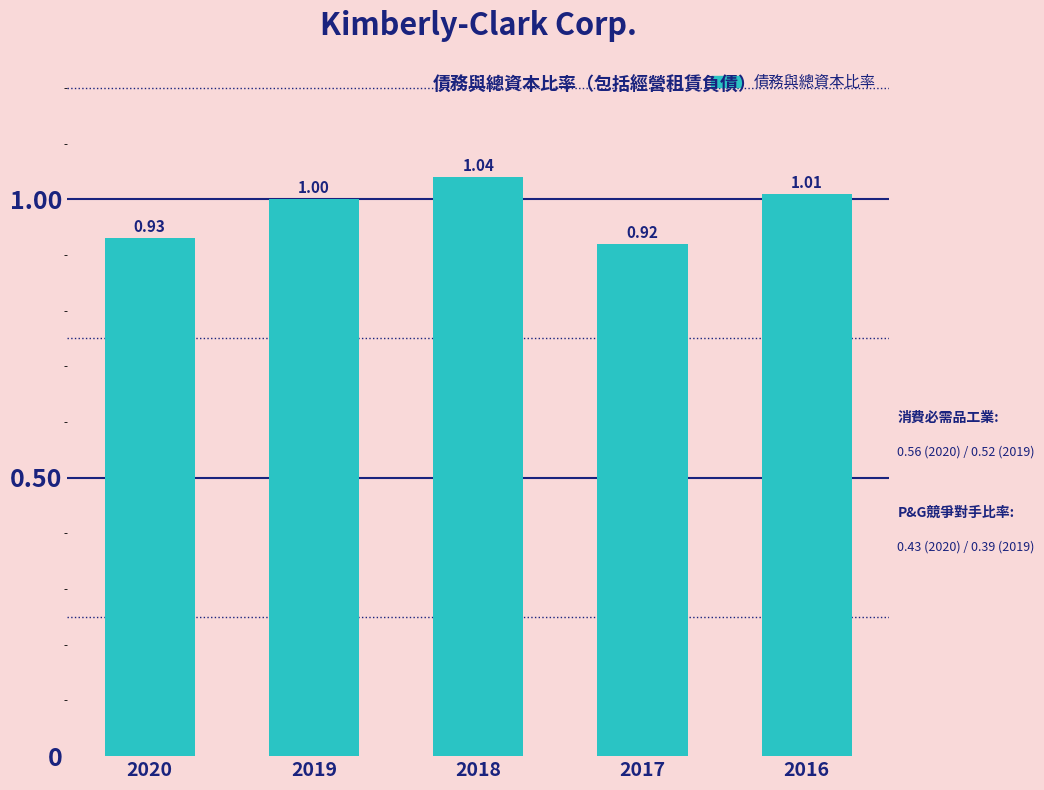

What is the sum of all values?

4.9